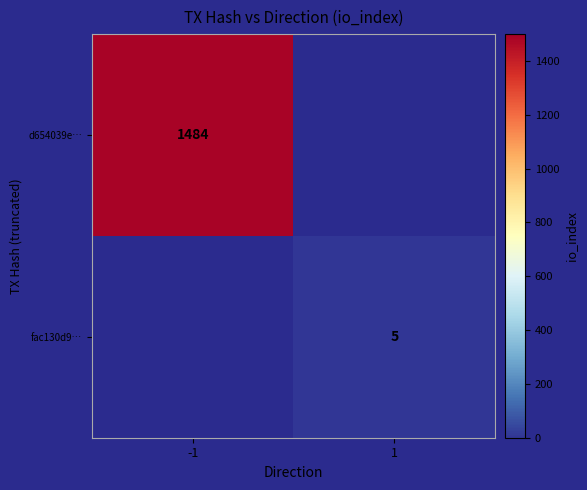

True or false: d654039e… has a value of 2478 at -1.

False